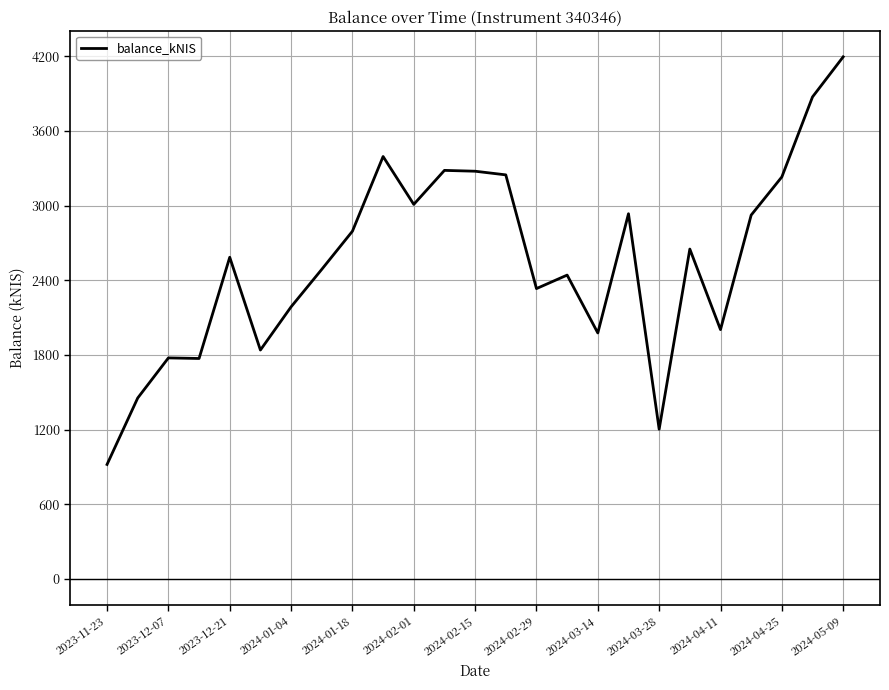

What is the minimum value shown in the chart?

921.0